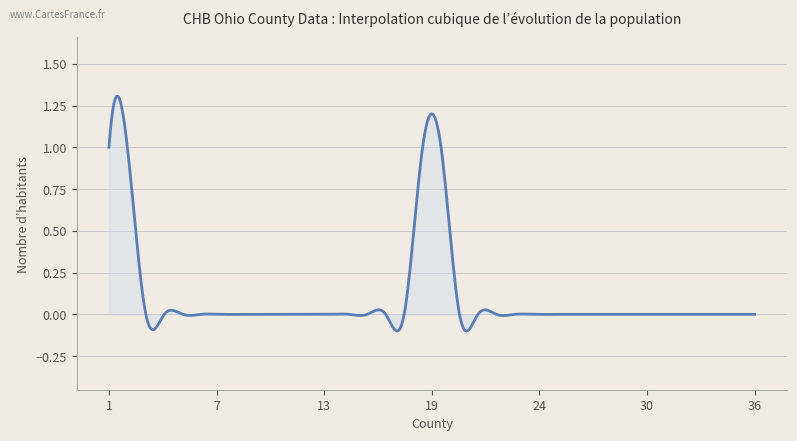

What is the difference between the maximum and minimum values?

1.4